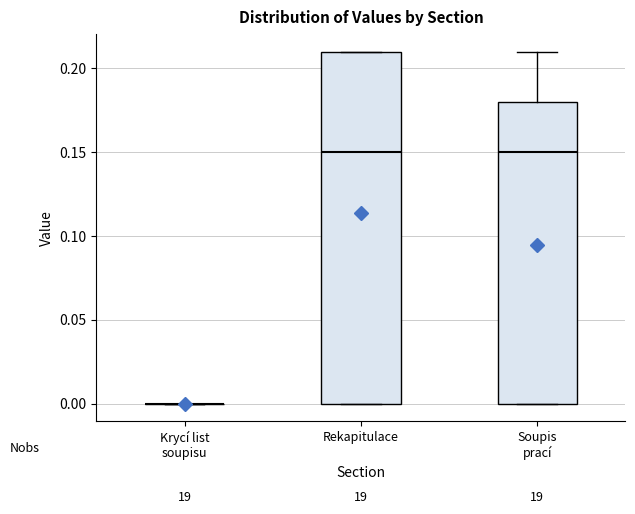

Reading left to right, transcribe this box plot: for each box, give where its median line is, the range the box spans, and where its two whiskers end, as read against the y-axis. The values are not printed on the chart, so give them approximately, as read against the axis.

Krycí list soupisu: box collapsed to a line at 0.00, whiskers 0.00 to 0.00
Rekapitulace: median 0.15, box 0.00 to 0.21, whiskers 0.00 to 0.21
Soupis prací: median 0.15, box 0.00 to 0.18, whiskers 0.00 to 0.21